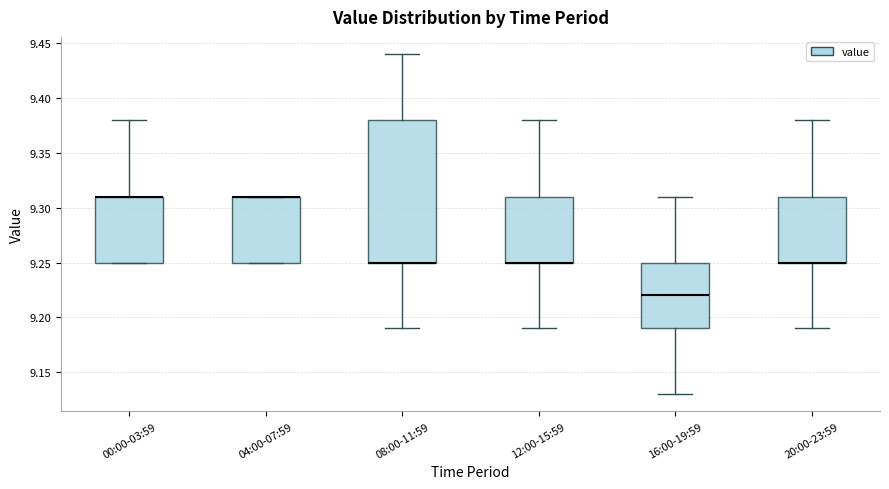

Comparing the boxes themselves (not the whiskers), which one is the tallest?

08:00-11:59